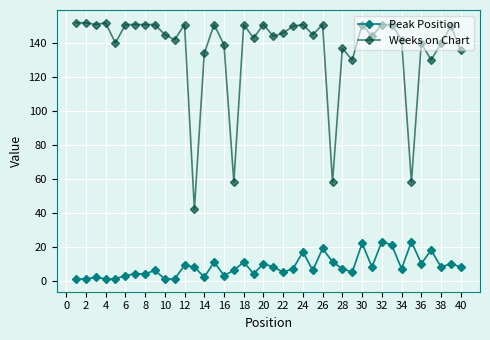

List the series in order of their peak value, highest first.

Weeks on Chart, Peak Position